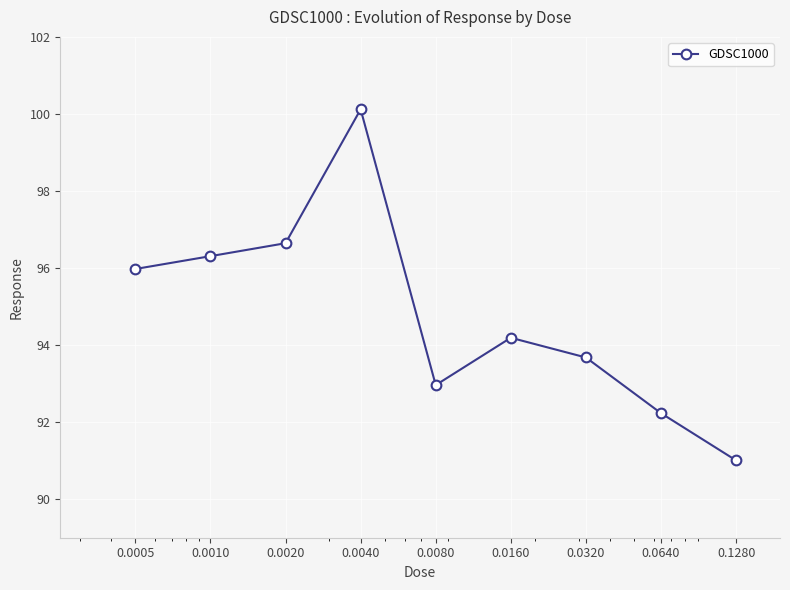

How many lines are shown in the chart?

1